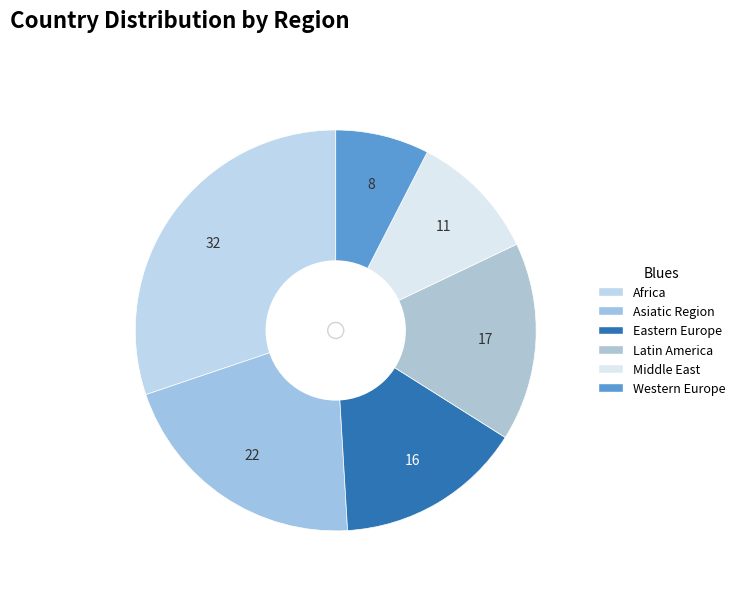

Rank the categories by value from lowest to highest.

Western Europe, Middle East, Eastern Europe, Latin America, Asiatic Region, Africa